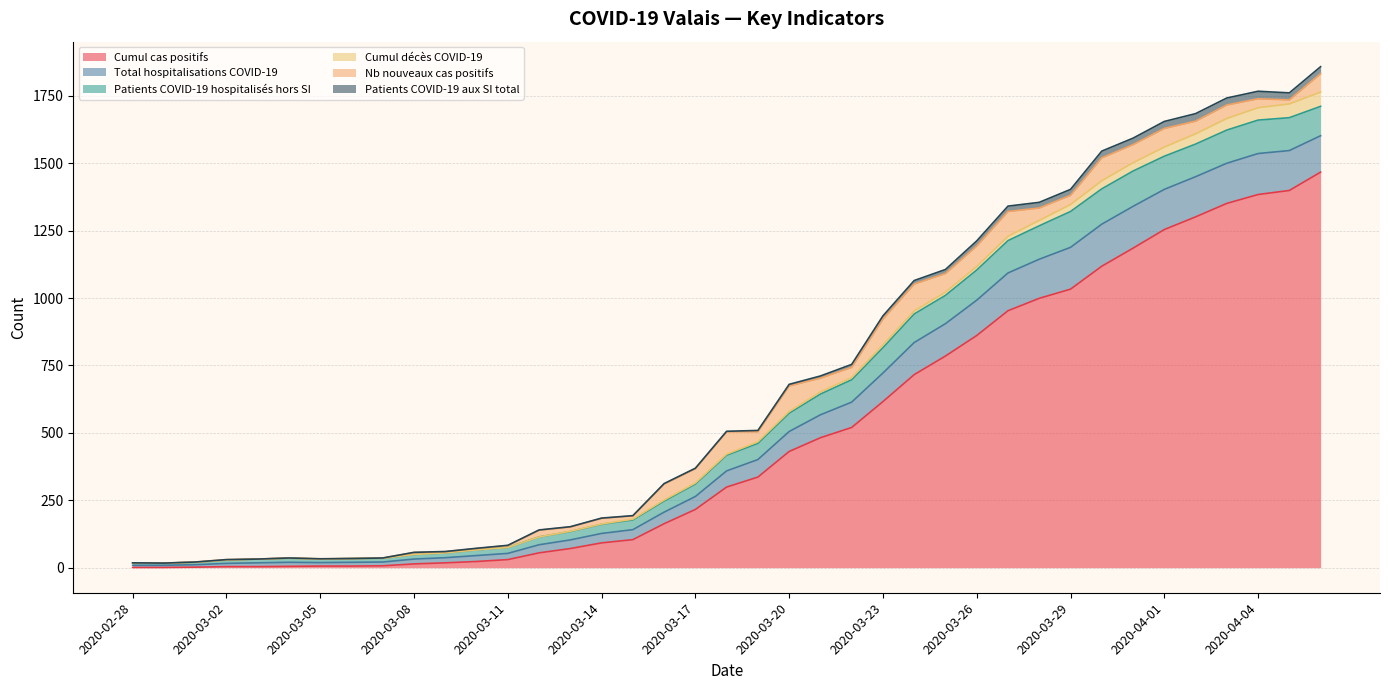

In Patients COVID-19 aux SI total, how many points are lower than both neighbors (excluding endpoints)?

1